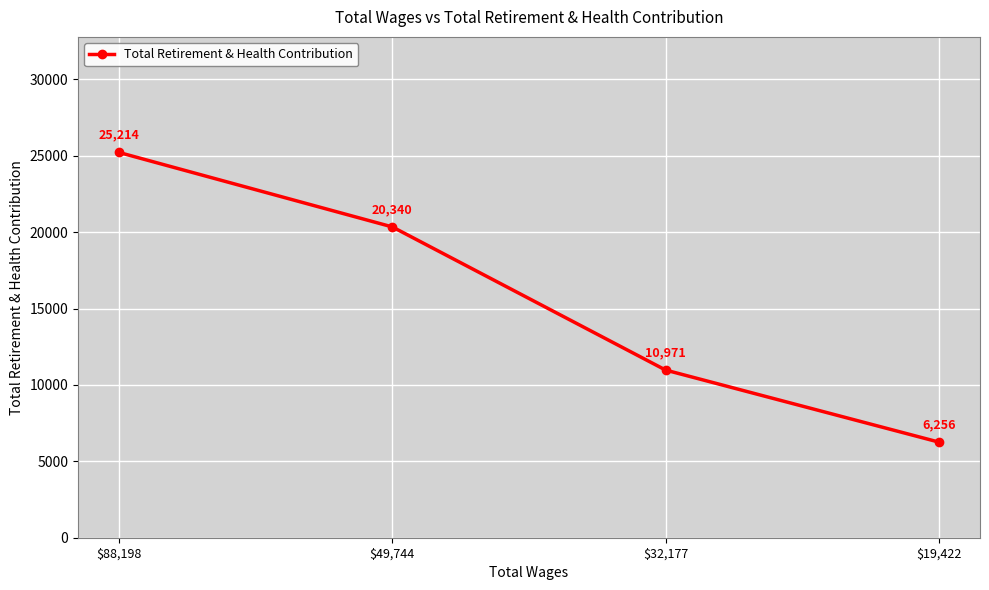

Is this an area chart (filled region under the line)?

No